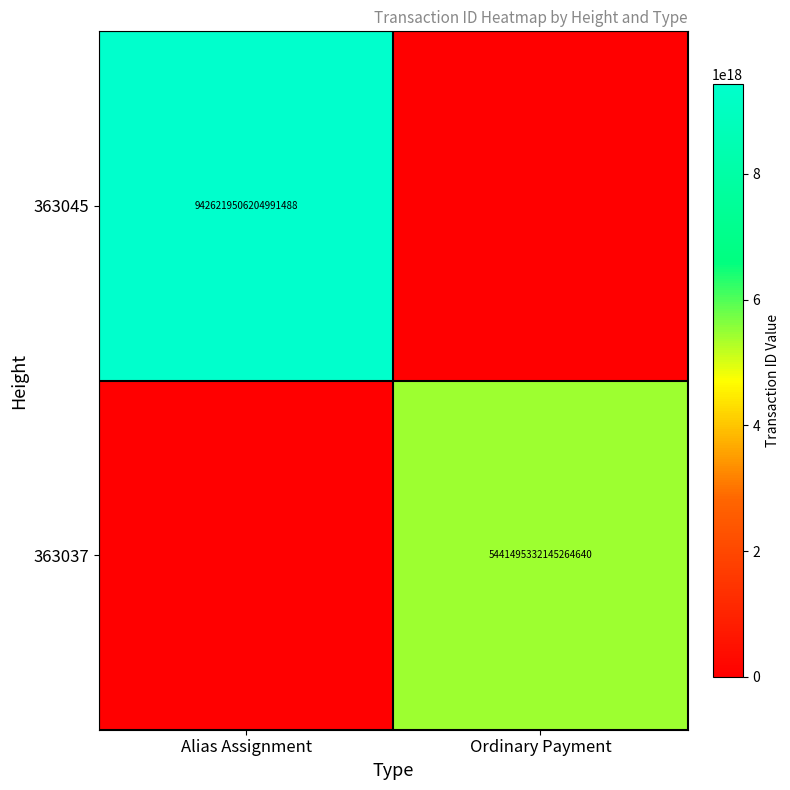

The 363037 series shows 9054487212724159488 at Ordinary Payment. True or false?

False